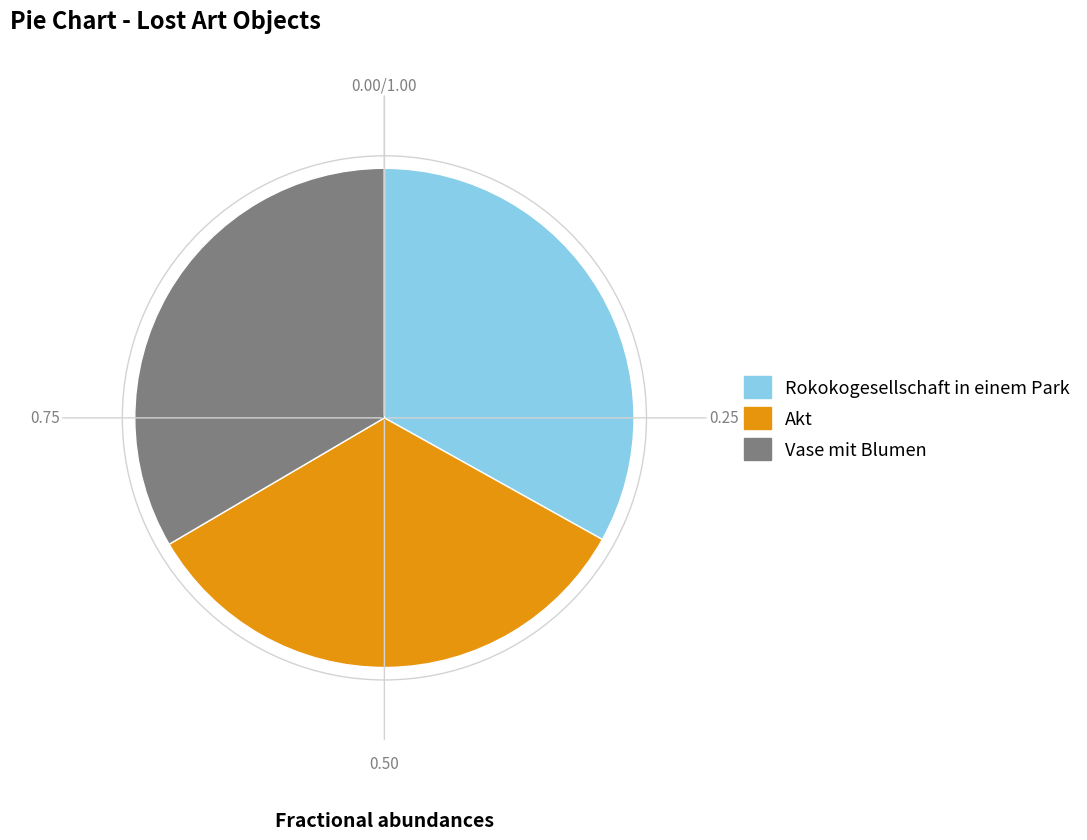

Is Vase mit Blumen the majority of the pie?

No